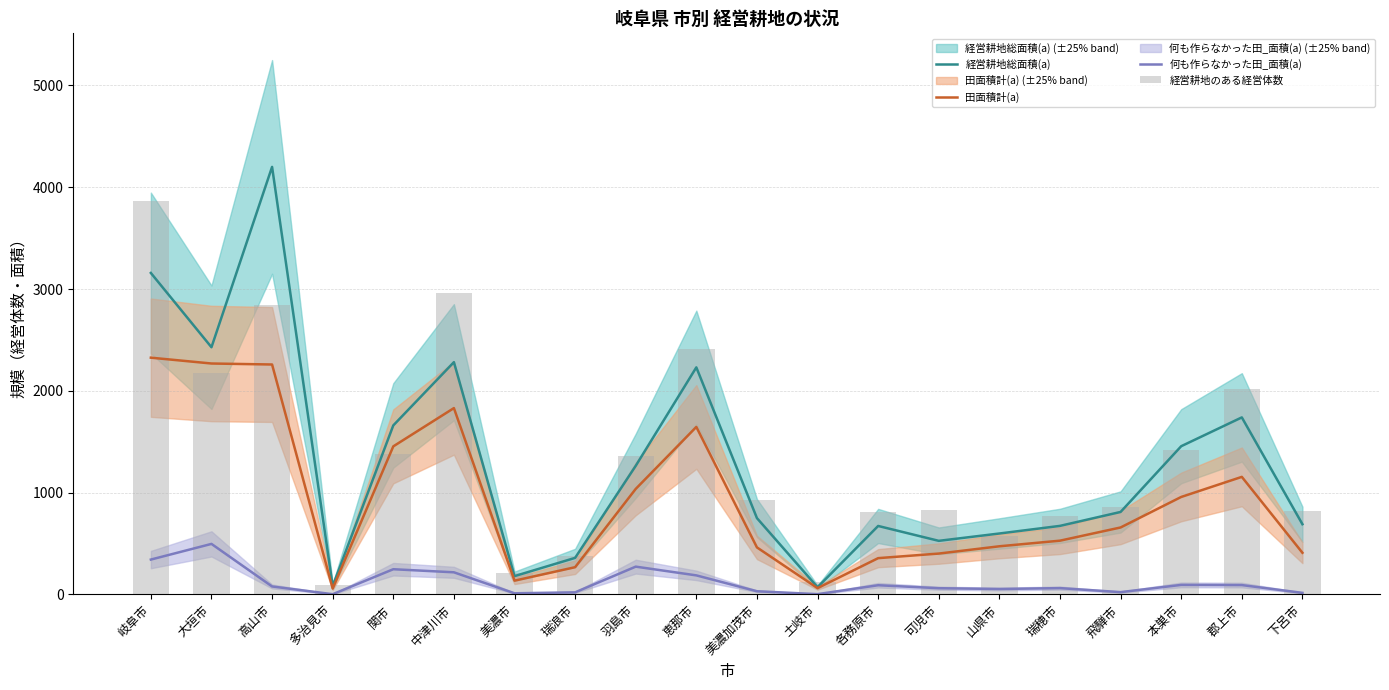

Reading left to right, what are all the values shown in this chart?

経営耕地総面積(a): 3157.8	2427.9	4199.9	81.5	1659.9	2281.3	178.9	358.2	1262.8	2230.1	748.9	70.0	671.8	525.6	597.8	672.6	809.5	1455.5	1738.6	689.1
田面積計(a): 2325.4	2268.1	2258.3	56.8	1454.0	1829.9	134.3	266.7	1036.0	1644.9	461.1	61.0	355.6	400.6	472.2	527.3	657.0	956.8	1154.2	408.4
何も作らなかった田_面積(a): 341.6	495.6	77.4	1.2	246.8	216.5	10.4	19.6	272.1	186.2	30.4	1.9	89.4	60.2	52.4	61.1	21.7	92.8	91.0	14.5
経営耕地のある経営体数: 3864.0	2176.0	2840.0	94.0	1381.0	2961.0	214.0	380.0	1360.0	2406.0	925.0	120.0	805.0	825.0	573.0	773.0	858.0	1422.0	2020.0	815.0